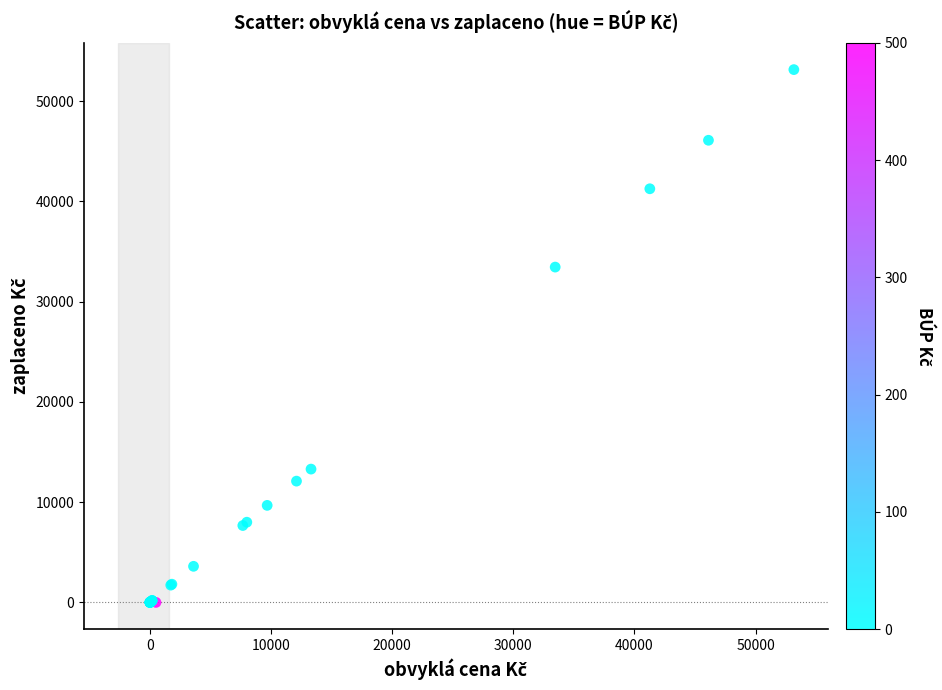

What Y value in the scatter plot is closest to 26579?

33456.5